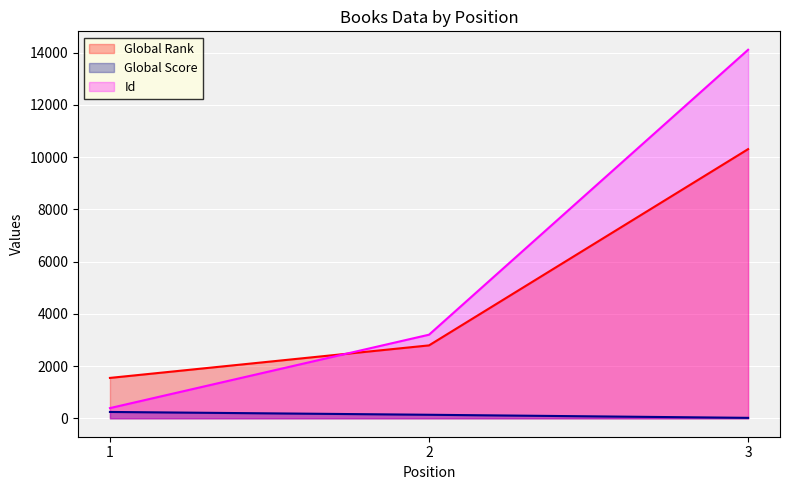

At how many categories does at least one series exceed 741?

3